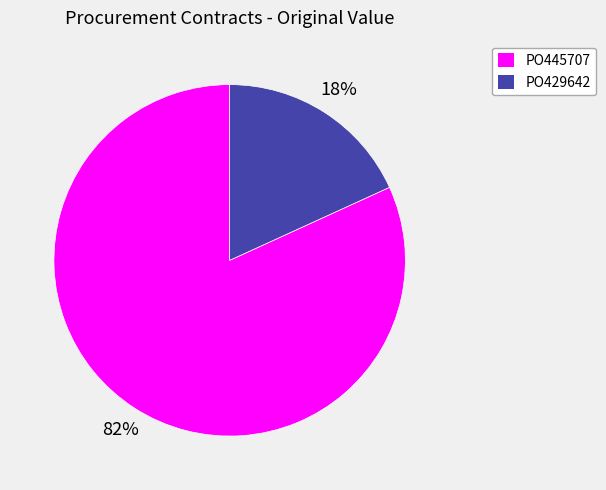

Do PO445707 and PO429642 together represent more than half of the pie?

Yes